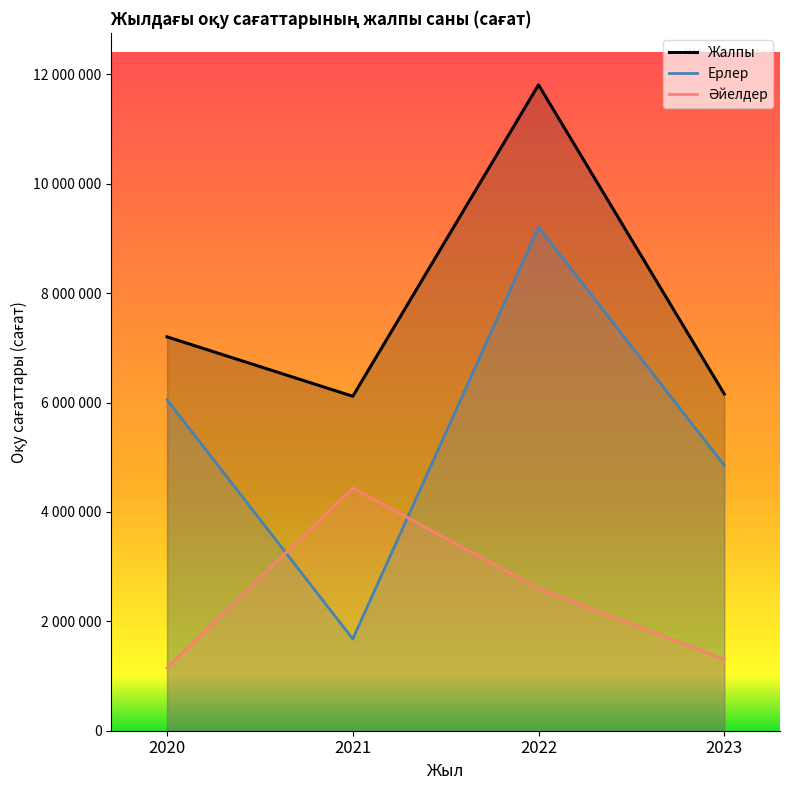

True or false: Әйелдер and Ерлер cross at least once.

True